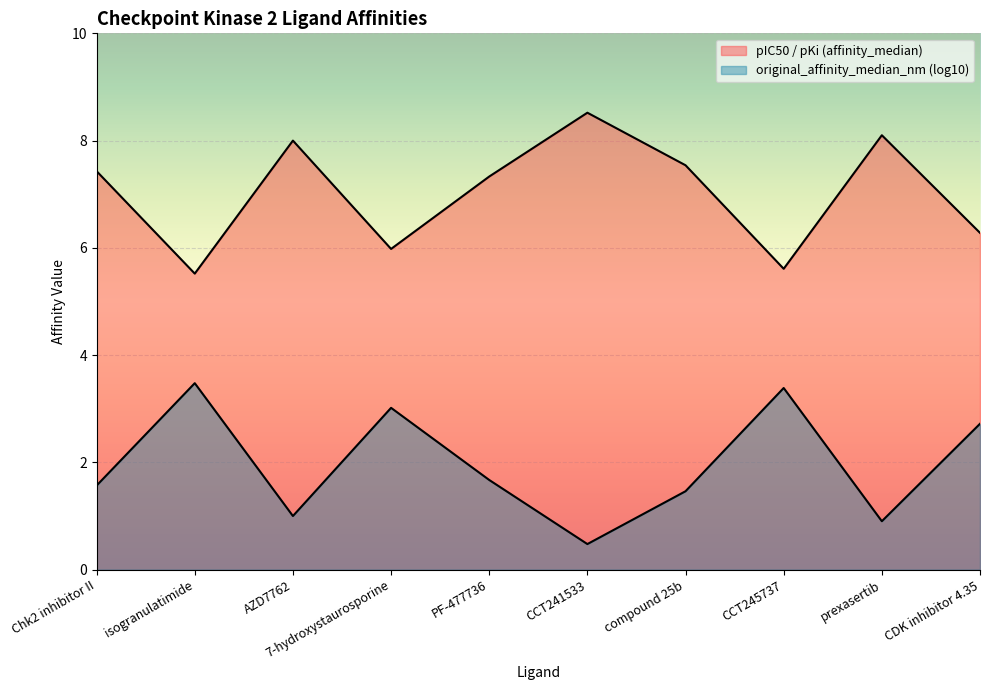

At which category does the chart reach its peak across all series?

CCT241533